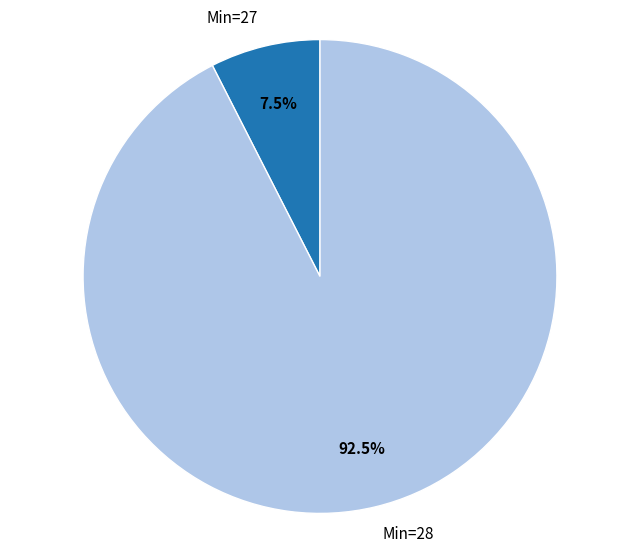

Which slice is the largest?

Min=28